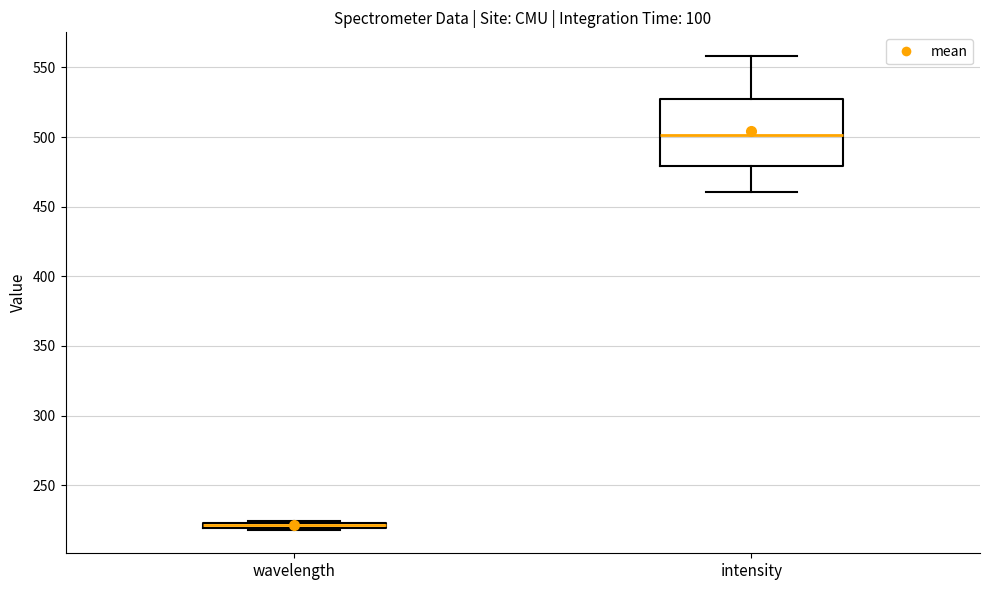

Where is the lower edge of the box for wavelength on the y-axis? The values are not printed on the chart, so give them approximately, as read against the axis.

220